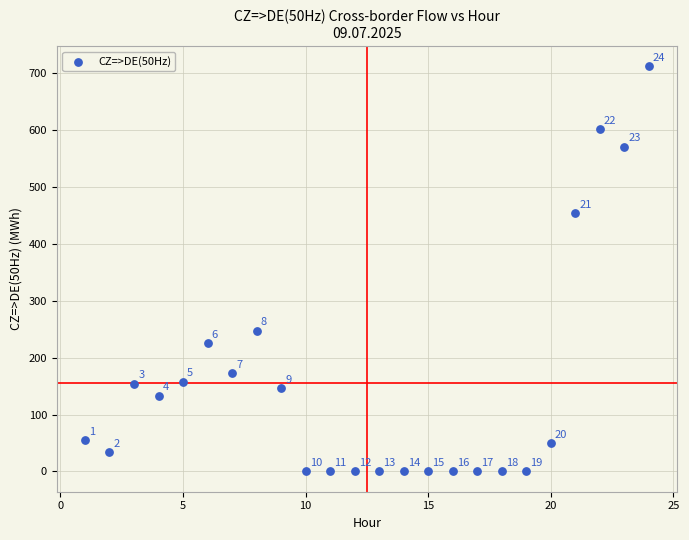

What Y value in the scatter plot is closest to 356?

454.1